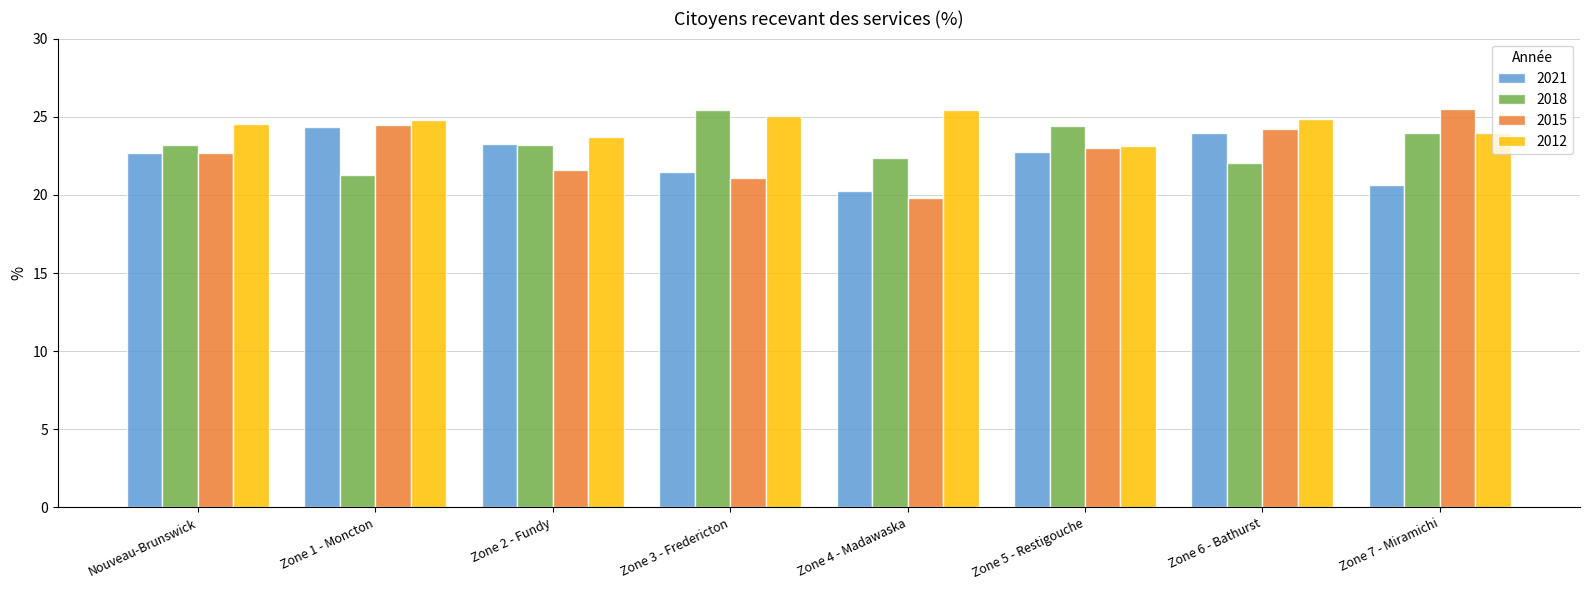

Is the value of 2018 at Zone 5 - Restigouche greater than the value of 2015 at Zone 5 - Restigouche?

Yes